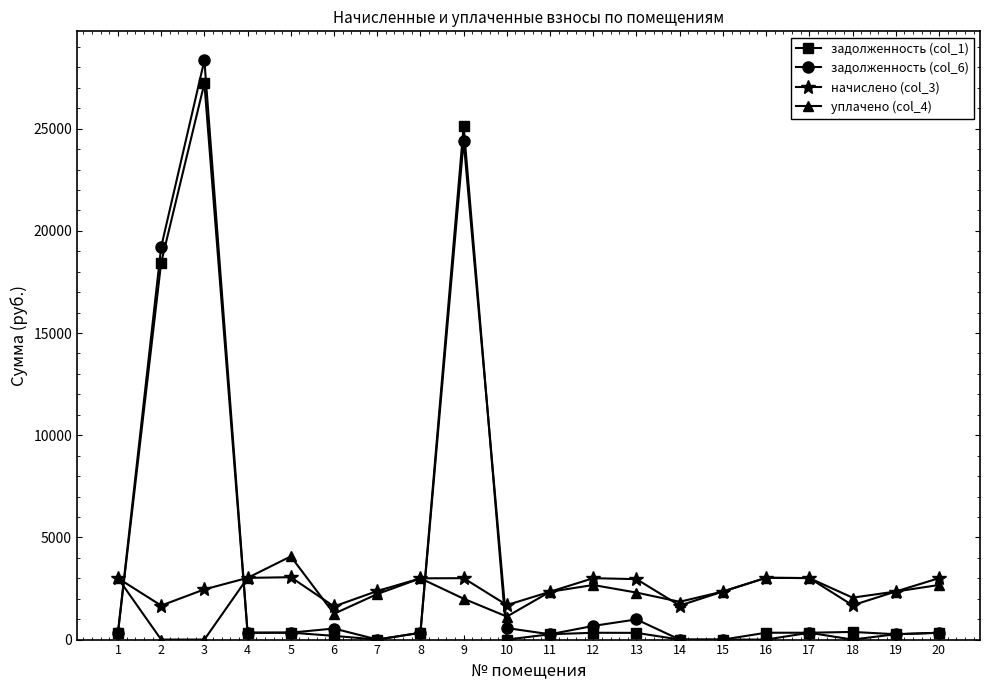

How many lines are shown in the chart?

4